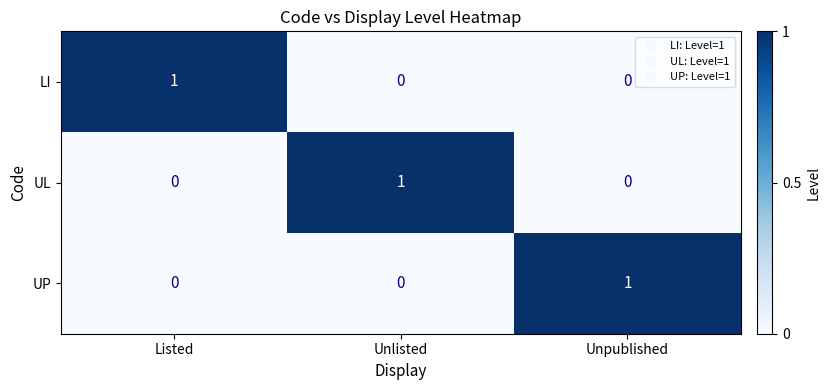

At how many categories does at least one series exceed 0?

3